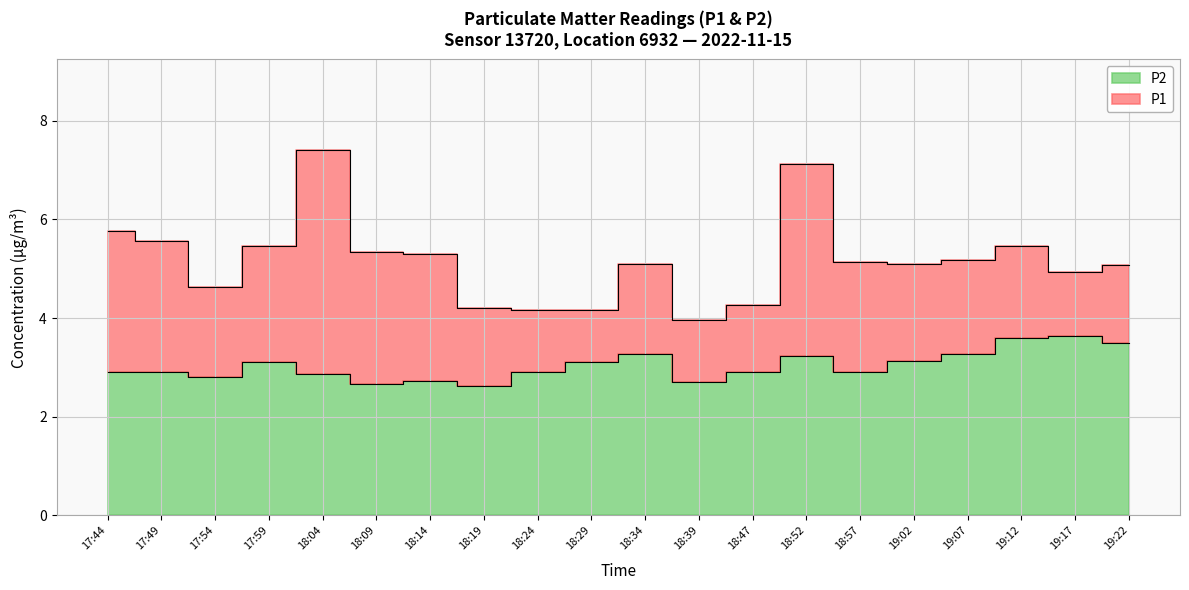

Reading left to right, extract all data points from this chart.

P1: 5.8	5.6	4.6	5.5	7.4	5.3	5.3	4.2	4.2	4.2	5.1	4.0	4.3	7.1	5.1	5.1	5.2	5.5	4.9	5.1
P2: 2.9	2.9	2.8	3.1	2.9	2.7	2.7	2.6	2.9	3.1	3.3	2.7	2.9	3.2	2.9	3.1	3.3	3.6	3.6	3.5